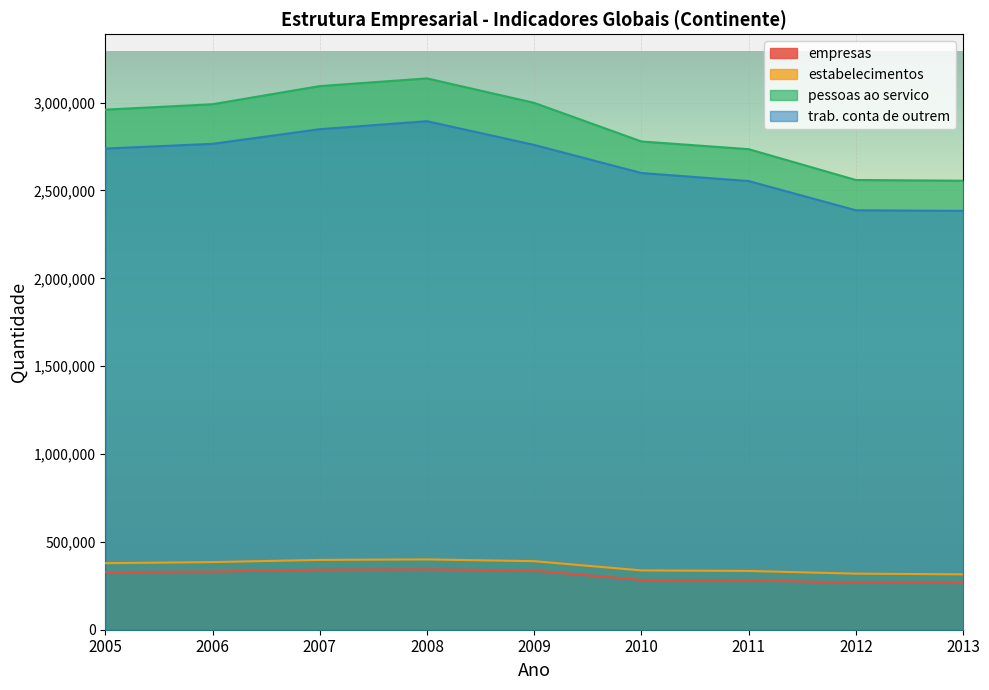

What is the value of the pessoas ao servico point at the 4th from the left?

3138017